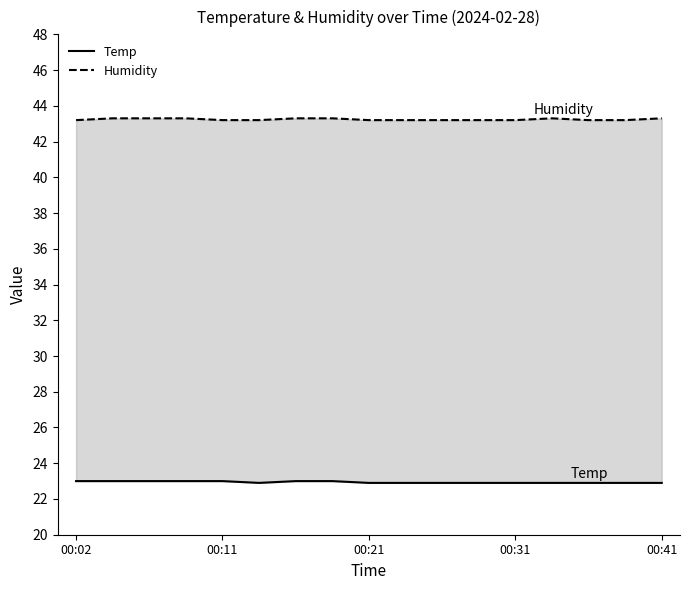

What are all the series names shown in the legend?

Temp, Humidity